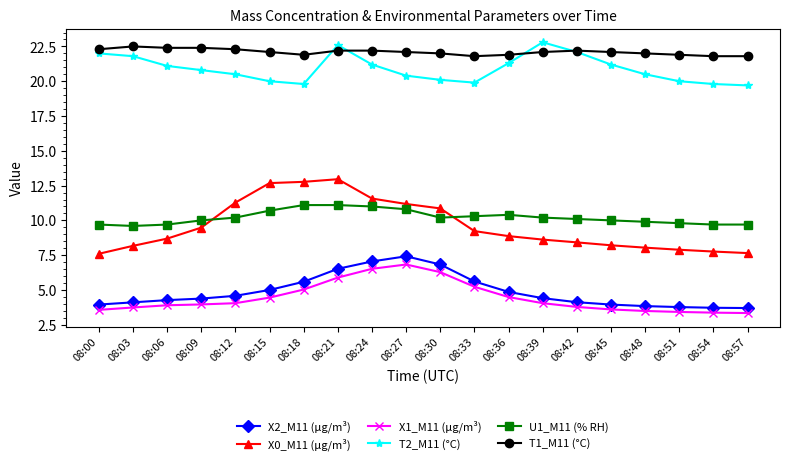

At how many categories does at least one series exceed 3?

20